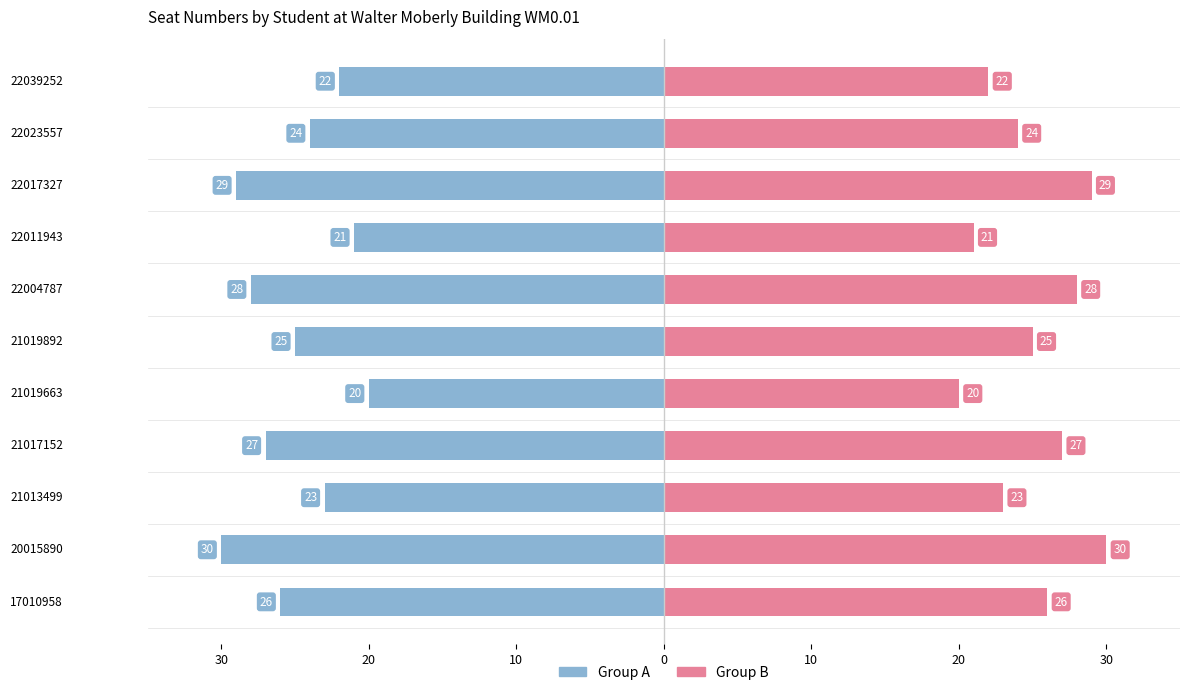

What is the difference between the maximum and second lowest values in the Seat No (A) series?

9